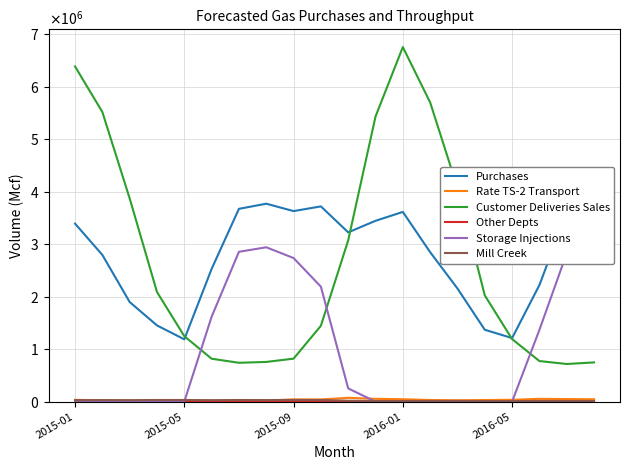

What is the average value of the Mill Creek series?

21553